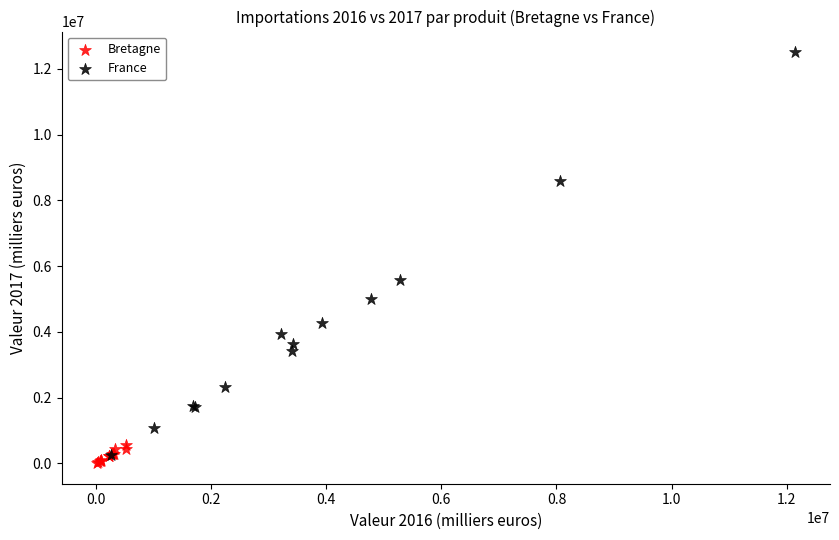

Which series has the largest Y range (max minus min)?

France